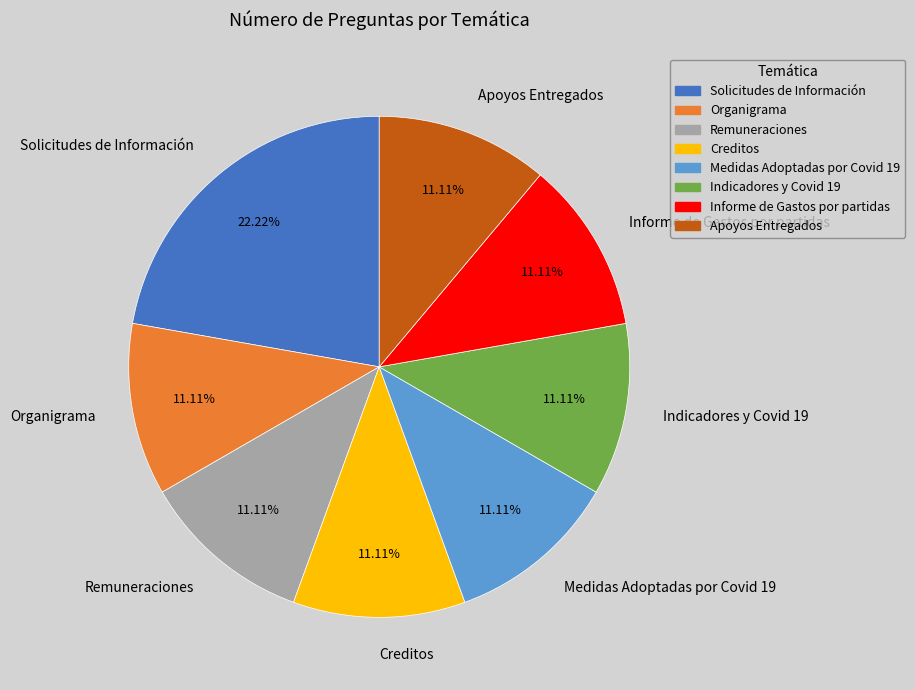

Does Creditos represent more than half of the total?

No